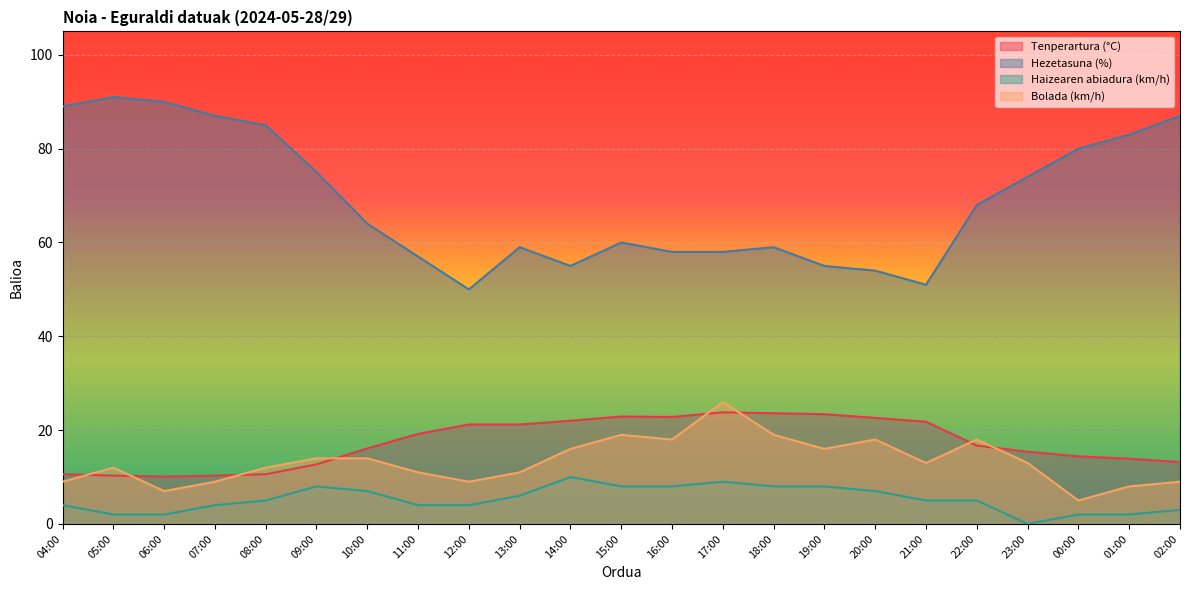

Which category has the lowest value in the Hezetasuna (%) series?

12:00